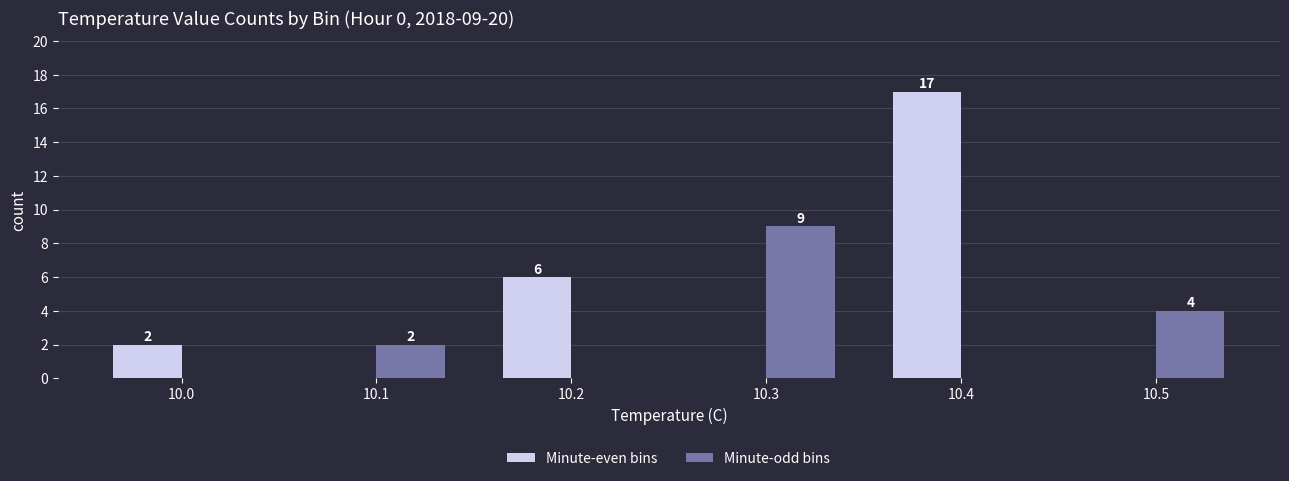

Which series has the largest total across all categories?

Minute-even bins